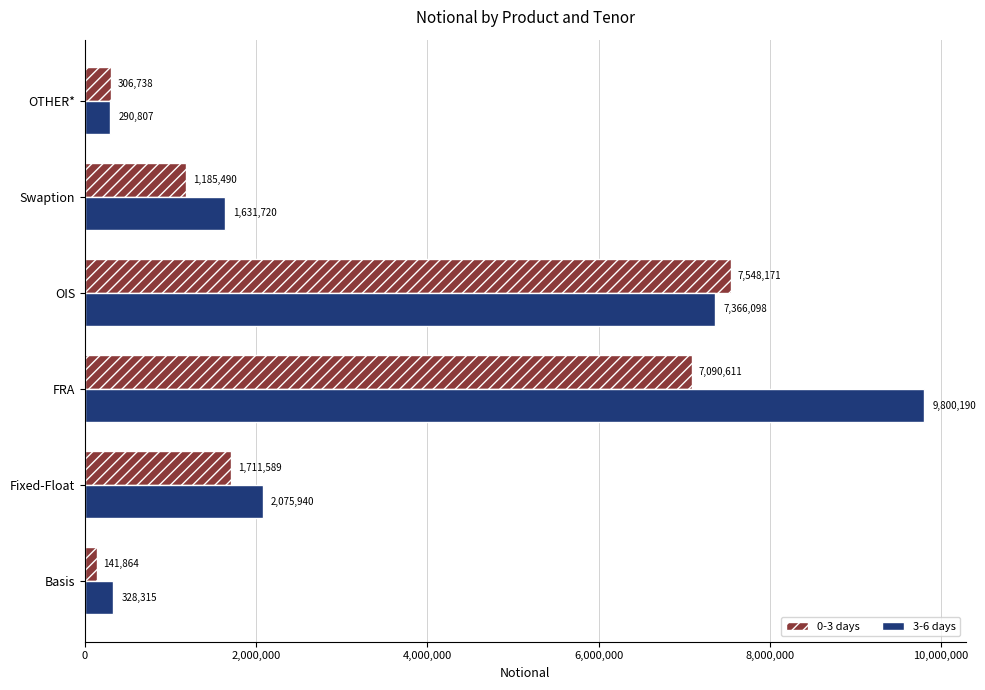

Read the 3-6 days value at FRA, to the nearest 50.

9800200